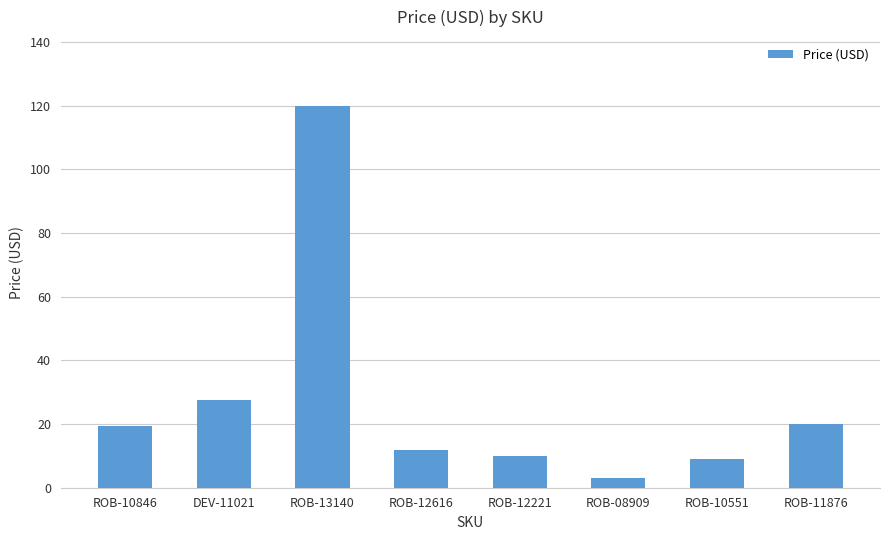

Which has a higher value, ROB-13140 or DEV-11021?

ROB-13140